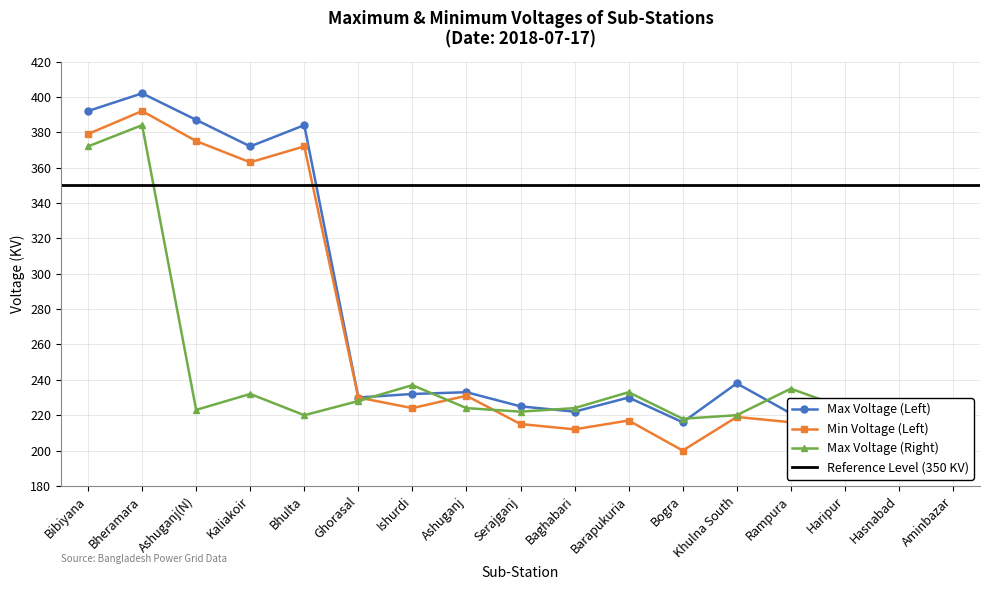

True or false: Max Voltage (Left) and Min Voltage (Left) intersect in this chart.

False